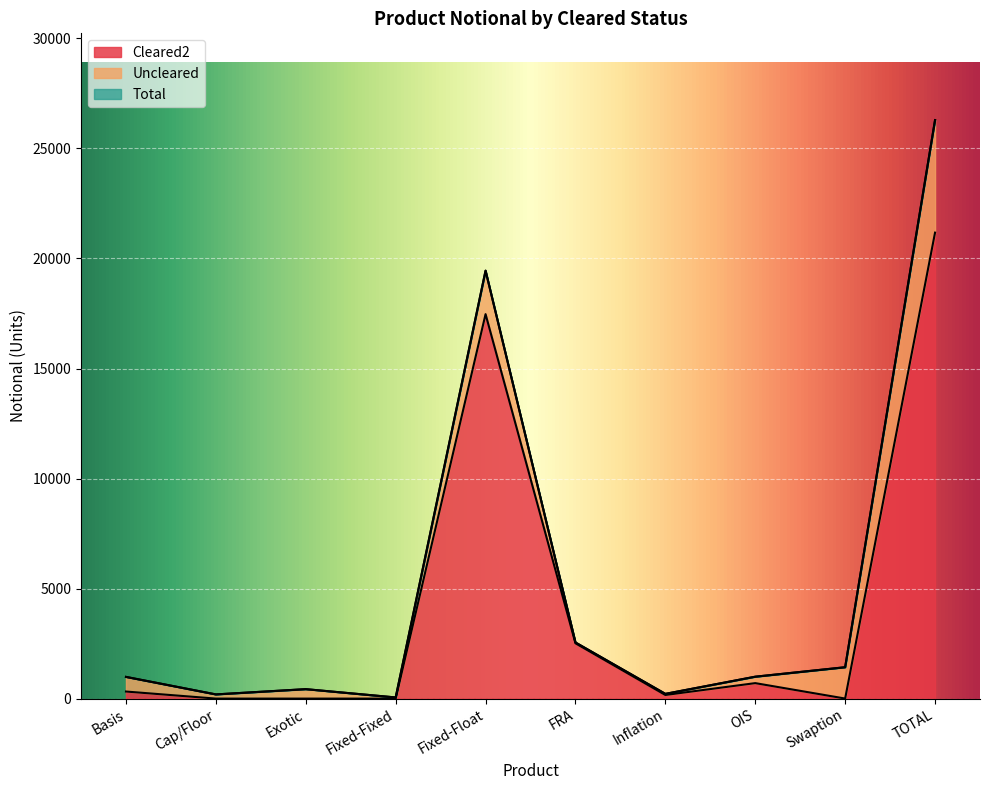

True or false: Total has more than 1 points higher than both neighbors.

True